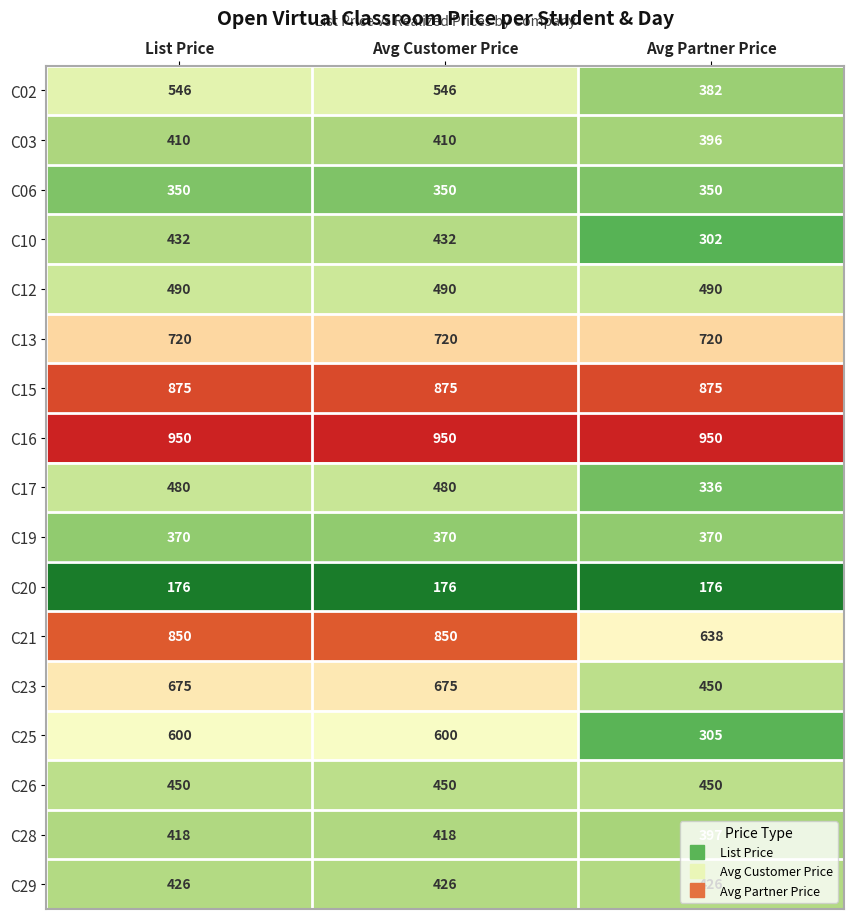

List the series in order of their peak value, highest first.

C16, C15, C21, C13, C23, C25, C02, C12, C17, C26, C10, C29, C28, C03, C19, C06, C20